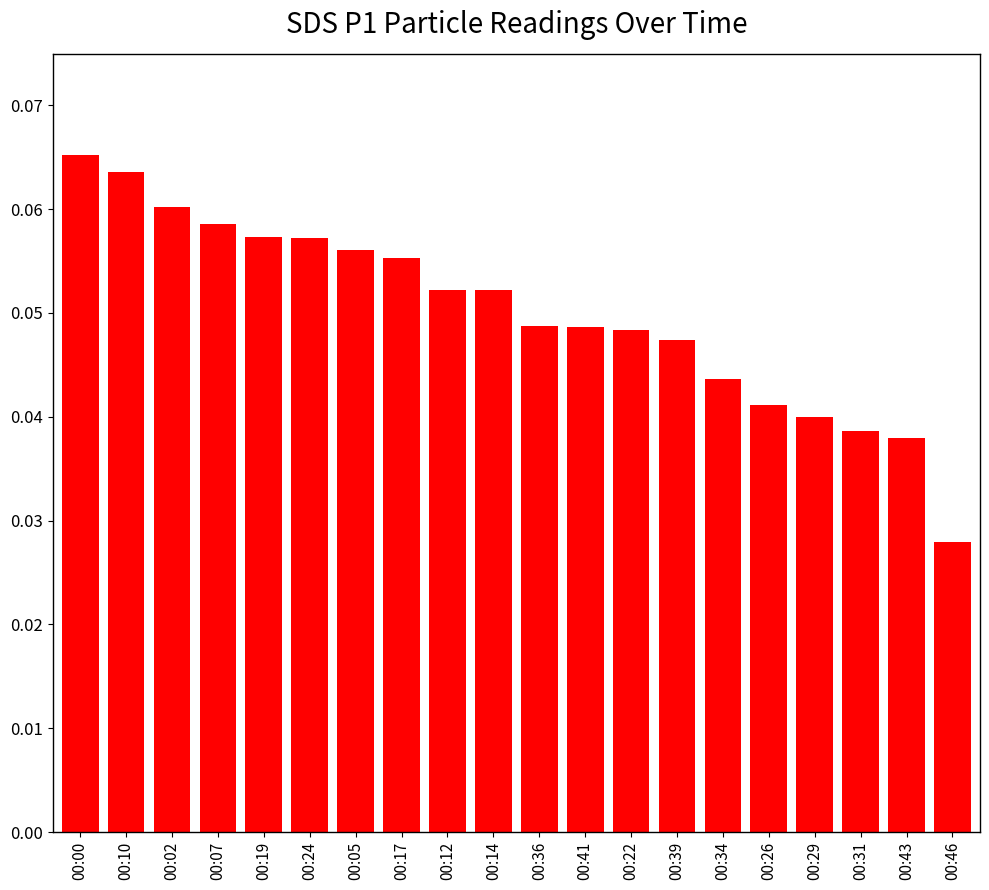

Between 00:34 and 00:22, which is larger?

00:22